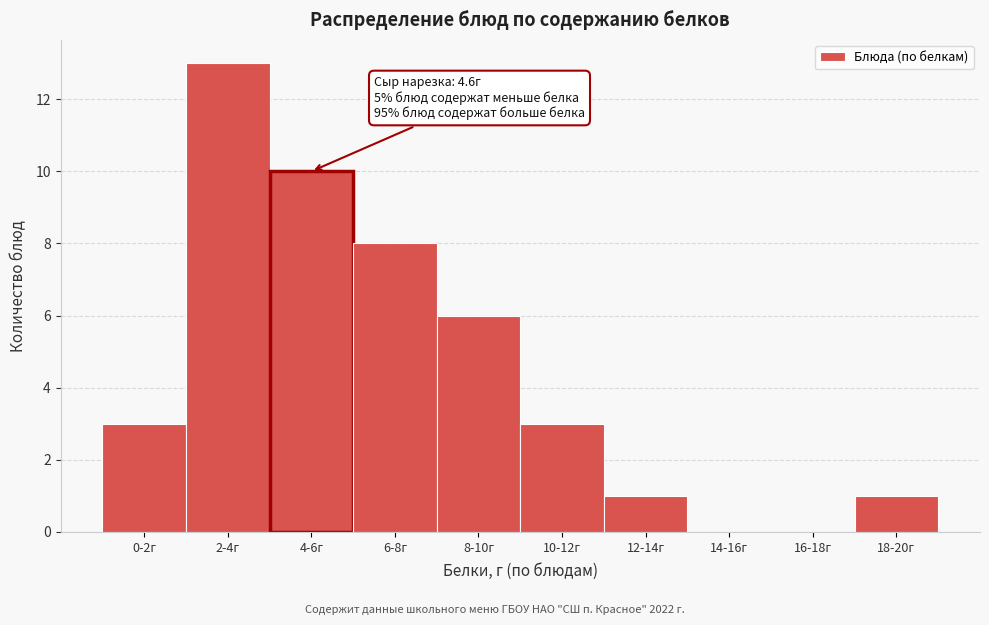

Reading left to right, extract all data points from this chart.

0-2г=3	2-4г=13	4-6г=10	6-8г=8	8-10г=6	10-12г=3	12-14г=1	14-16г=0	16-18г=0	18-20г=1